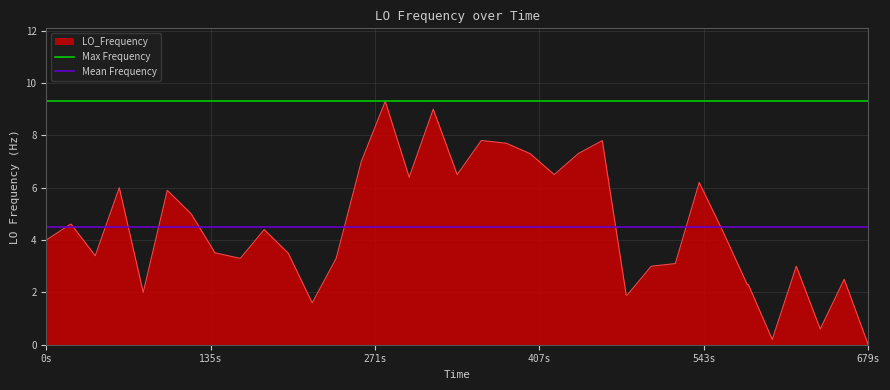

Is it true that LO_Frequency equals 3.8 at 679s?

False